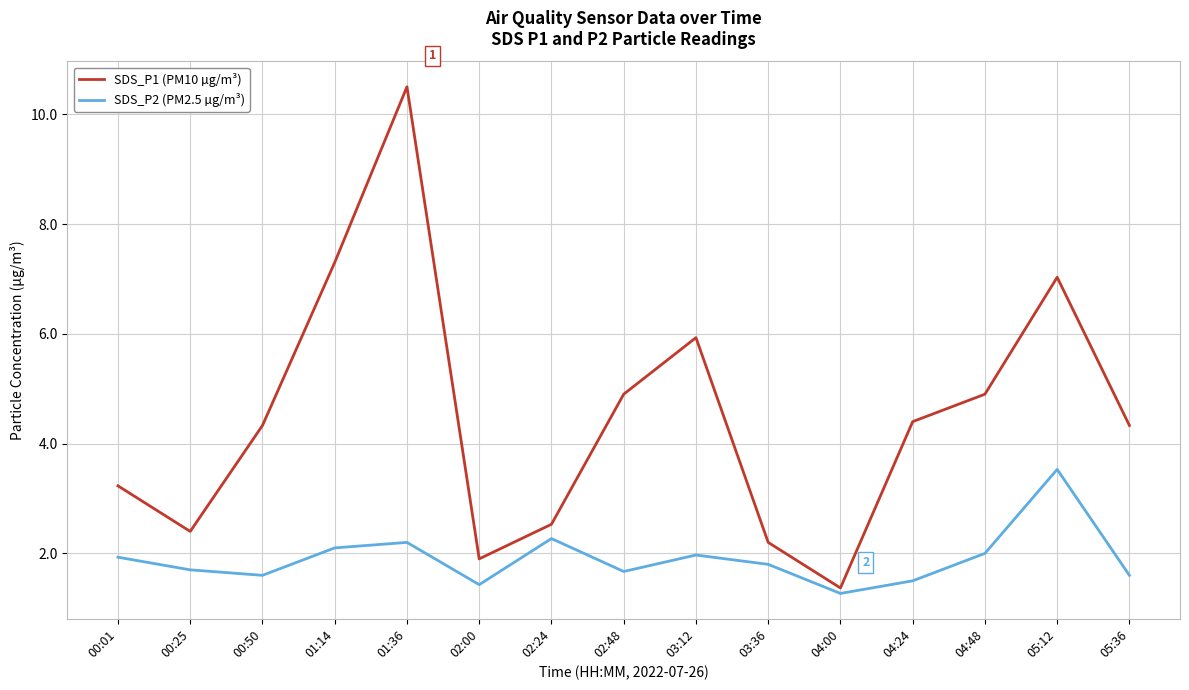

List the series in order of their overall mean, highest first.

SDS_P1 (PM10 µg/m³), SDS_P2 (PM2.5 µg/m³)